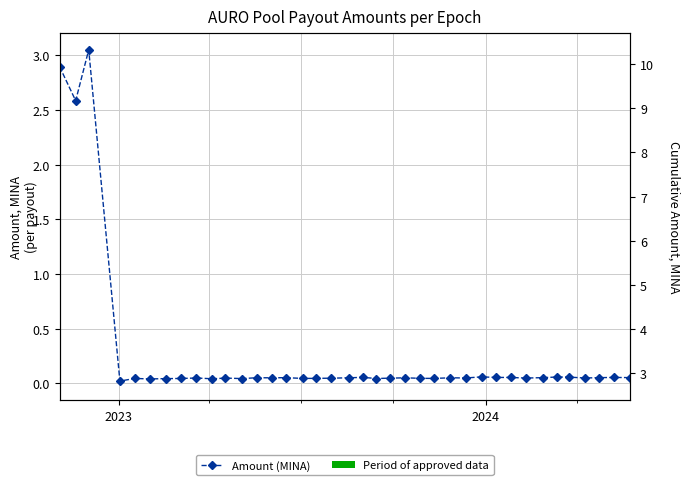

True or false: Amount (MINA) has a value of 0.0 at 7.

False